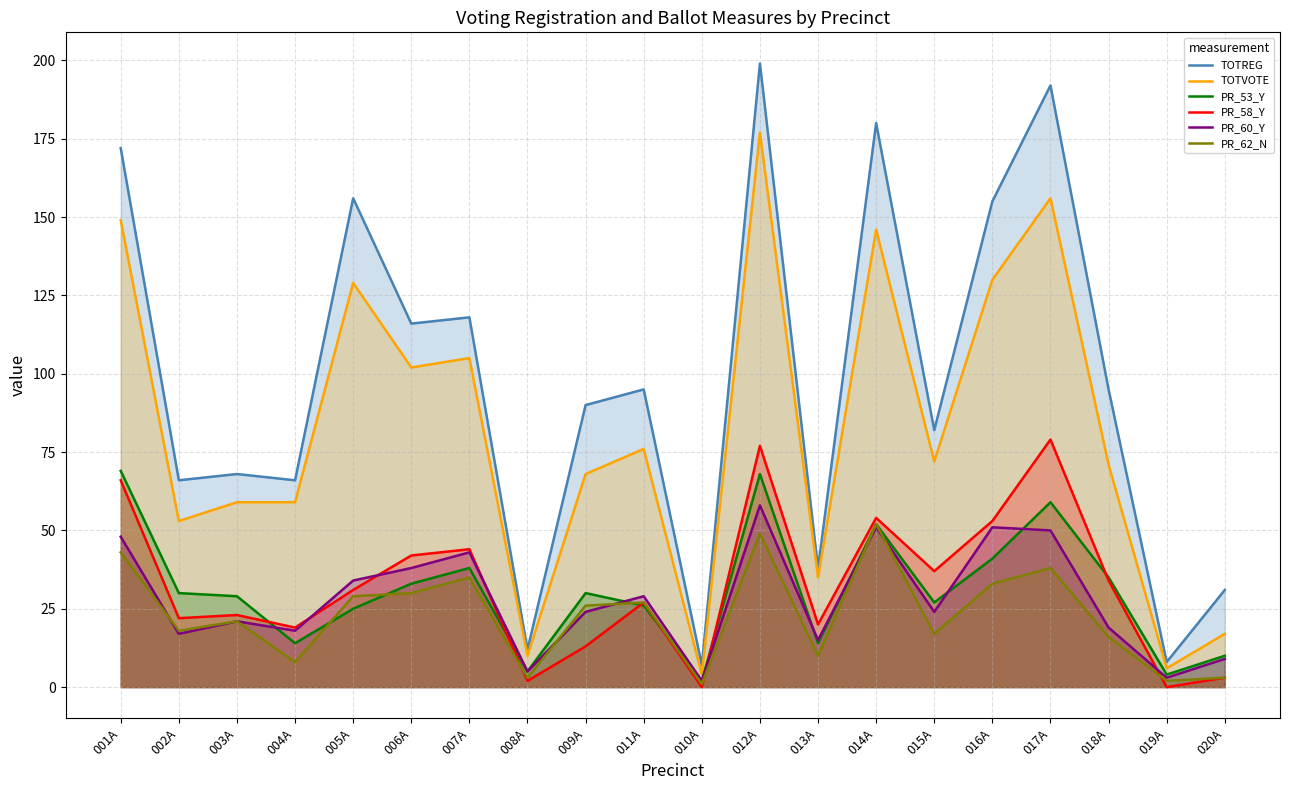

What are all the series names shown in the legend?

TOTREG, TOTVOTE, PR_53_Y, PR_58_Y, PR_60_Y, PR_62_N